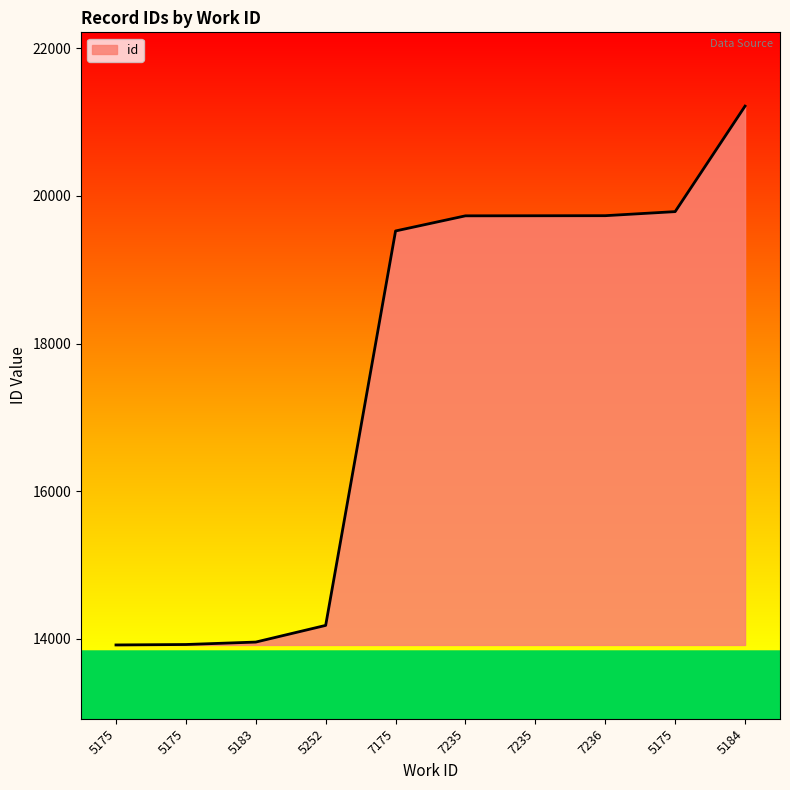

Does the chart have visible grid lines?

No